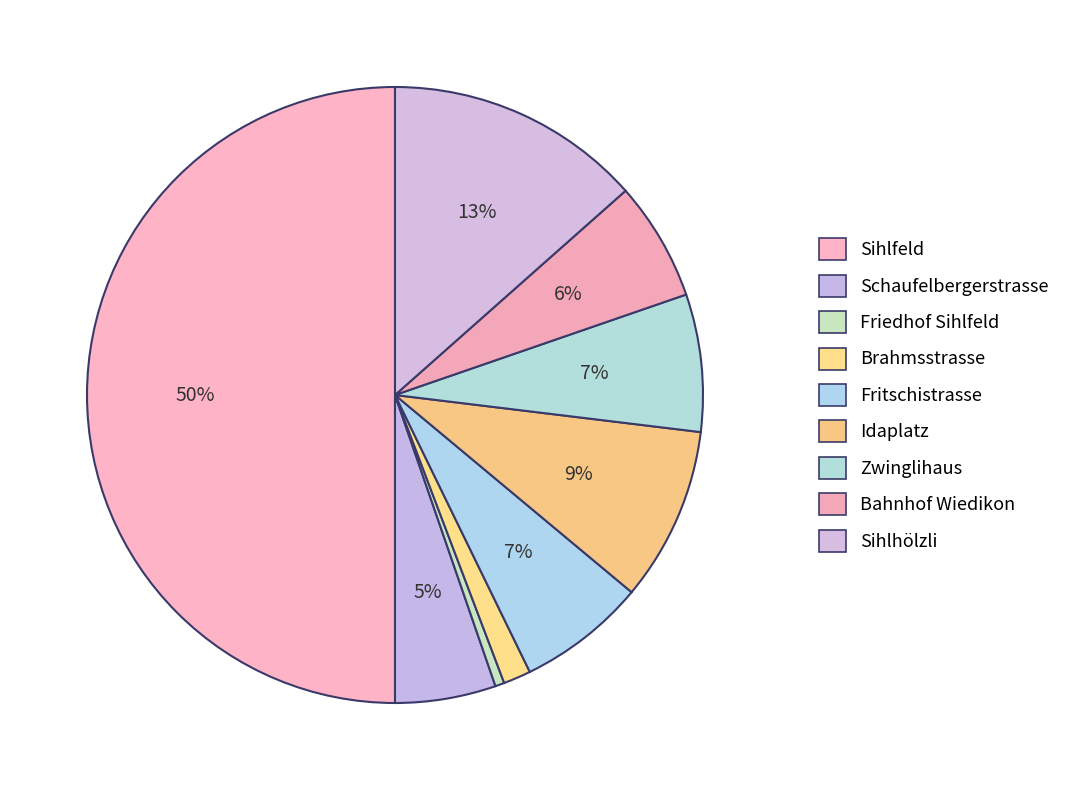

Rank the categories by value from lowest to highest.

Friedhof Sihlfeld, Brahmsstrasse, Schaufelbergerstrasse, Bahnhof Wiedikon, Fritschistrasse, Zwinglihaus, Idaplatz, Sihlhölzli, Sihlfeld